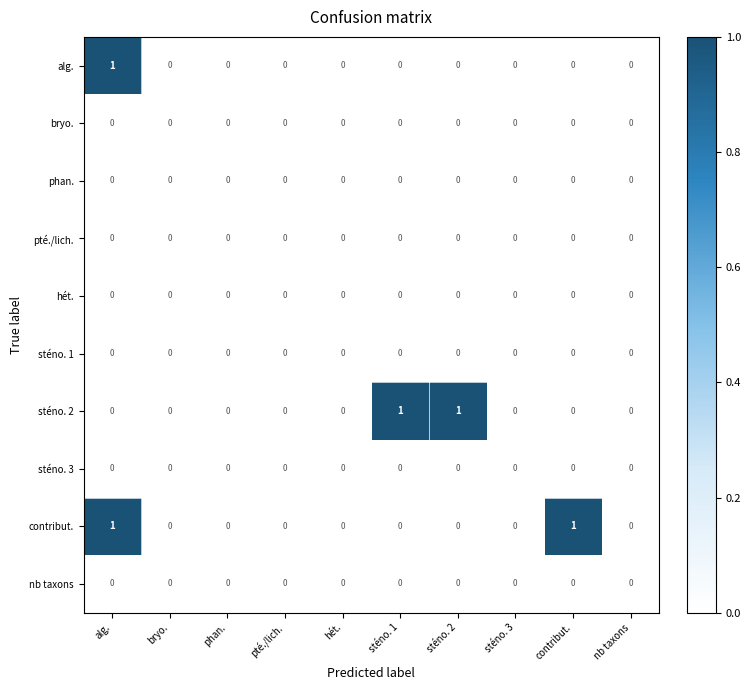

Is it true that alg. equals 0 at sténo. 2?

True